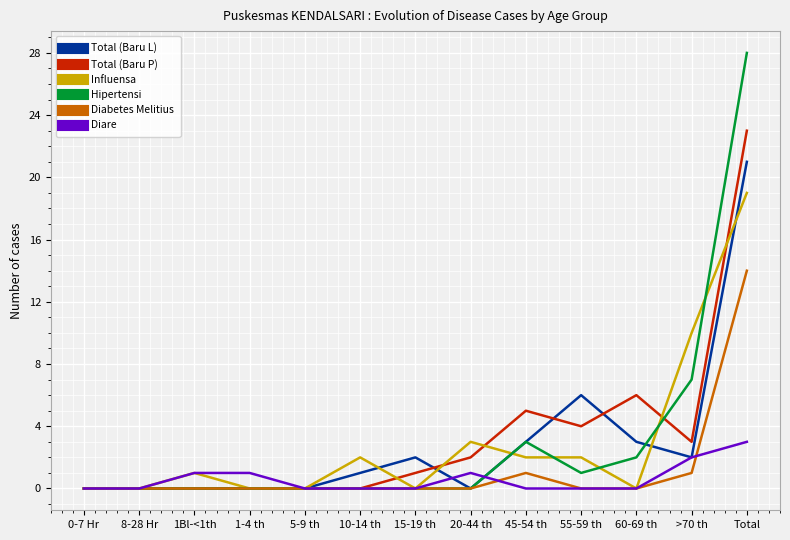

Reading left to right, extract all data points from this chart.

Total (Baru L): 0	0	0	0	0	1	2	0	3	6	3	2	21
Total (Baru P): 0	0	0	0	0	0	1	2	5	4	6	3	23
Influensa: 0	0	1	0	0	2	0	3	2	2	0	10	19
Hipertensi: 0	0	0	0	0	0	0	0	3	1	2	7	28
Diabetes Melitius: 0	0	0	0	0	0	0	0	1	0	0	1	14
Diare: 0	0	1	1	0	0	0	1	0	0	0	2	3